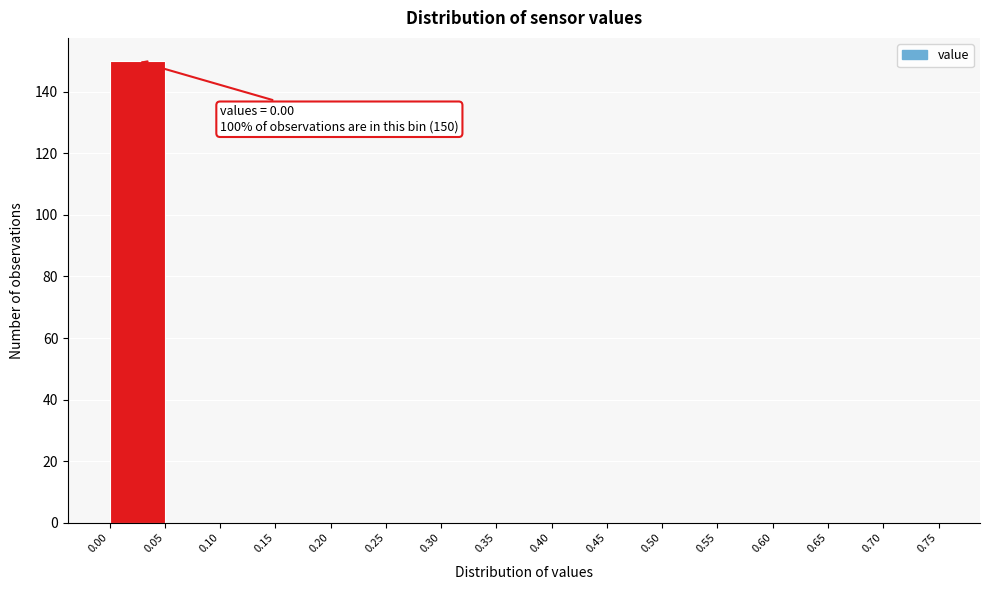

Which range on the x-axis has the tallest bar?

0.00 to 0.05